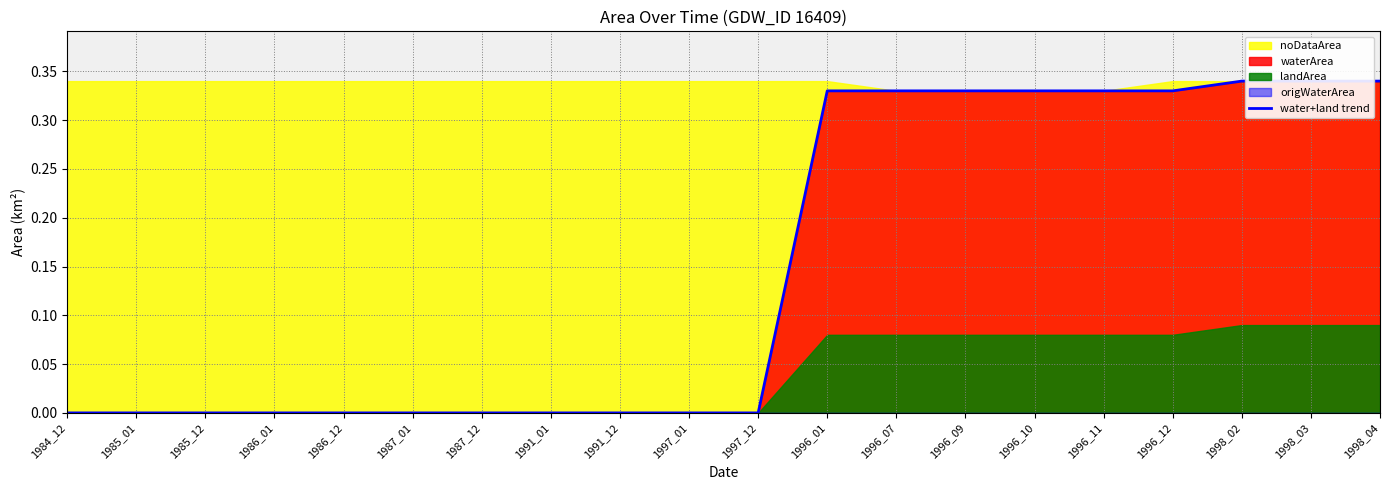

What is the difference between the maximum and minimum values?

0.3